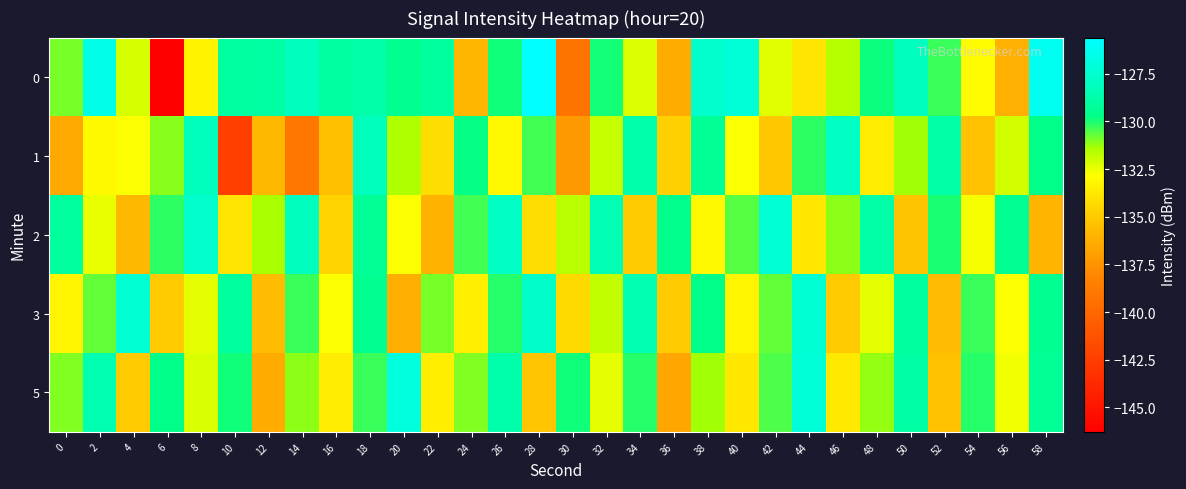

Which series changed the most between 10 and 48?

1